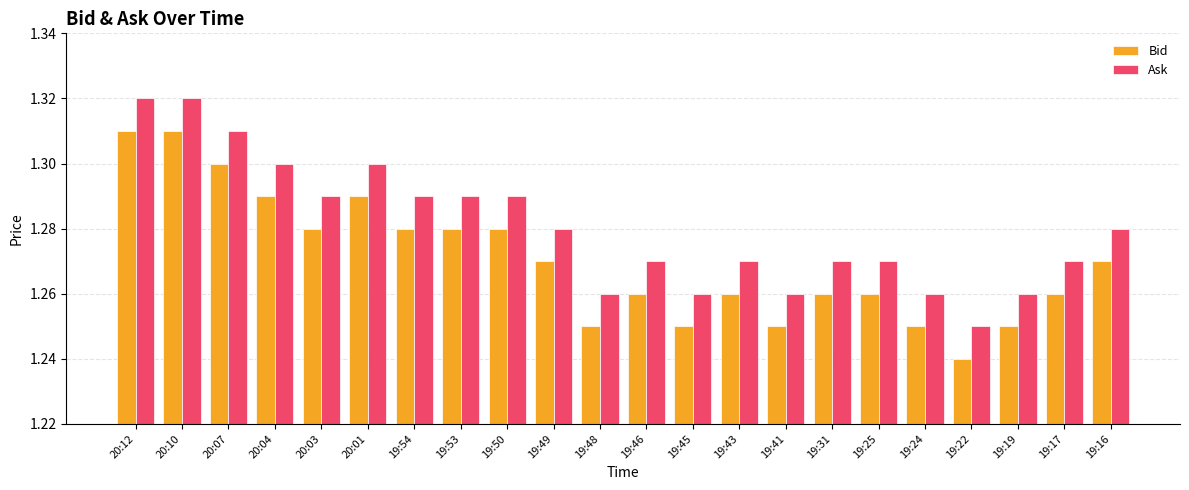

The Bid series shows 0.5 at 19:41. True or false?

False